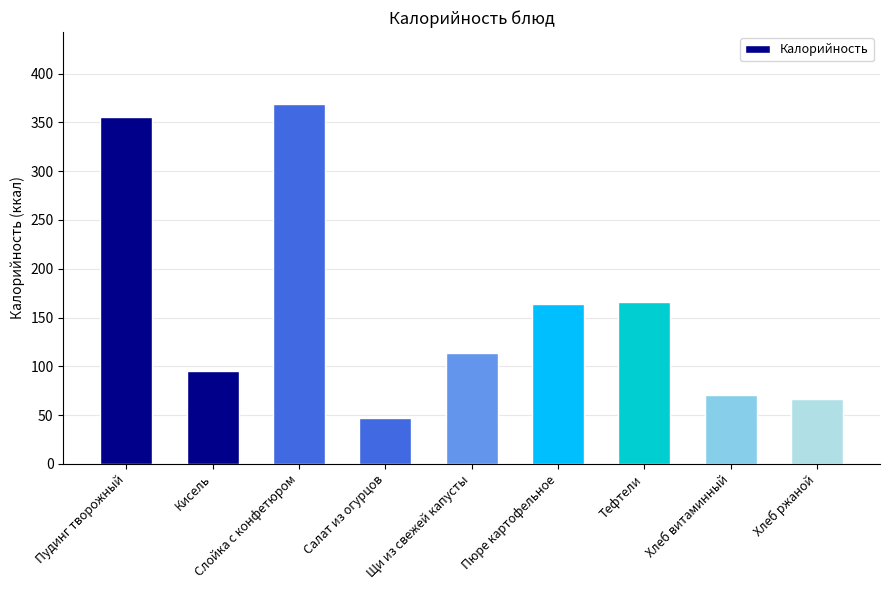

At which category does the chart reach its minimum across all series?

Салат из огурцов